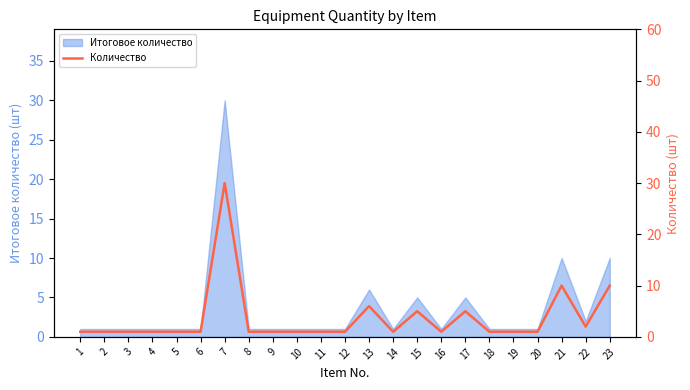

The value at 3 is 1. True or false?

True